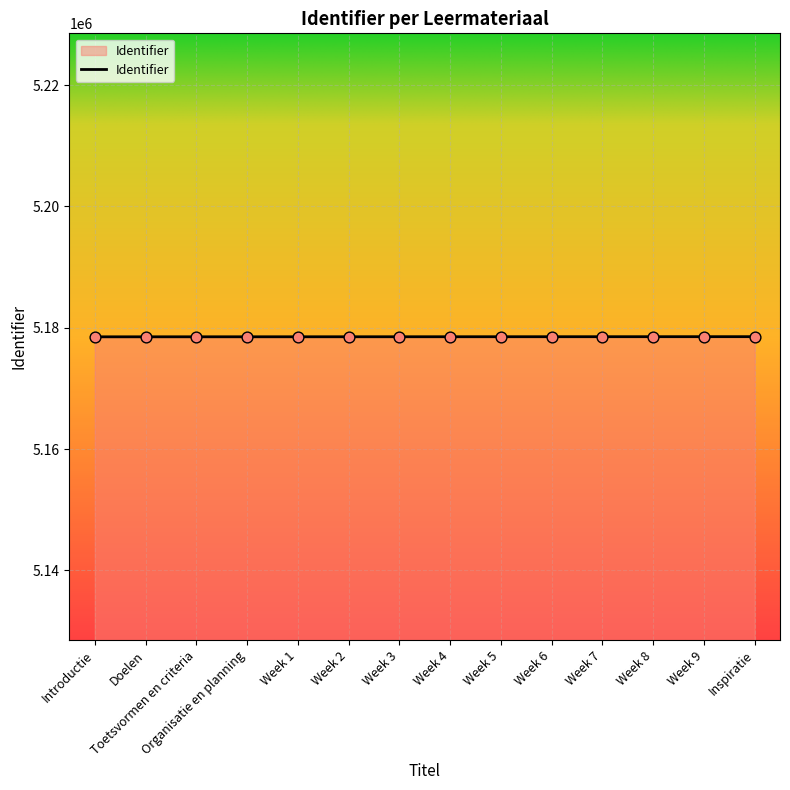

What is the ratio of the value at Doelen to the value at Week 8?

1.0